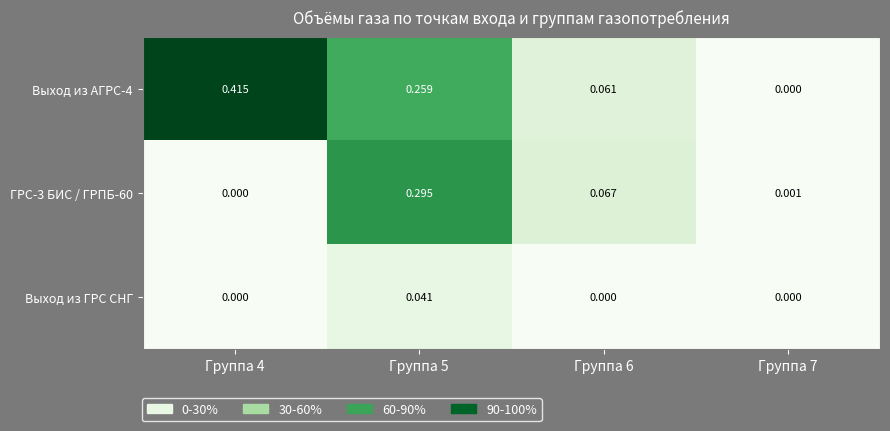

Is the value of Выход из АГРС-4 at Группа 6 greater than the value of Выход из ГРС СНГ at Группа 7?

Yes